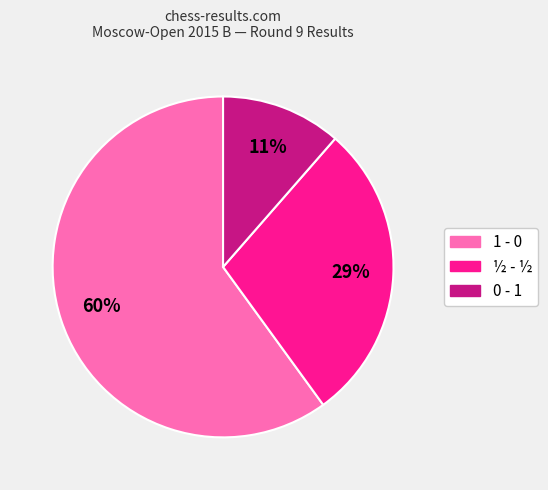

Which has a higher value, ½ - ½ or 1 - 0?

1 - 0